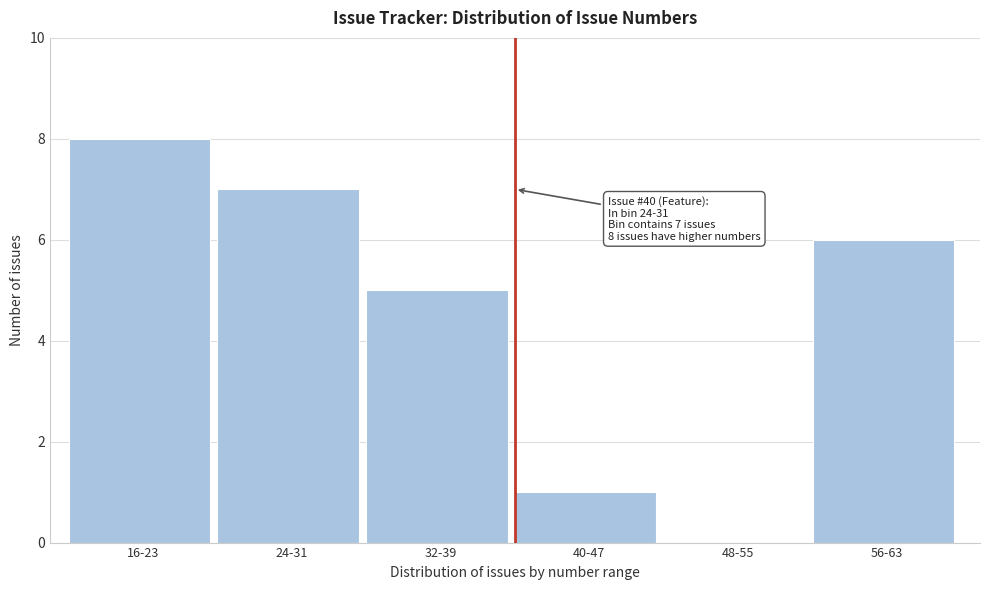

Reading right to left, transcribe all the data shown in this chart.

56-63=6	48-55=0	40-47=1	32-39=5	24-31=7	16-23=8